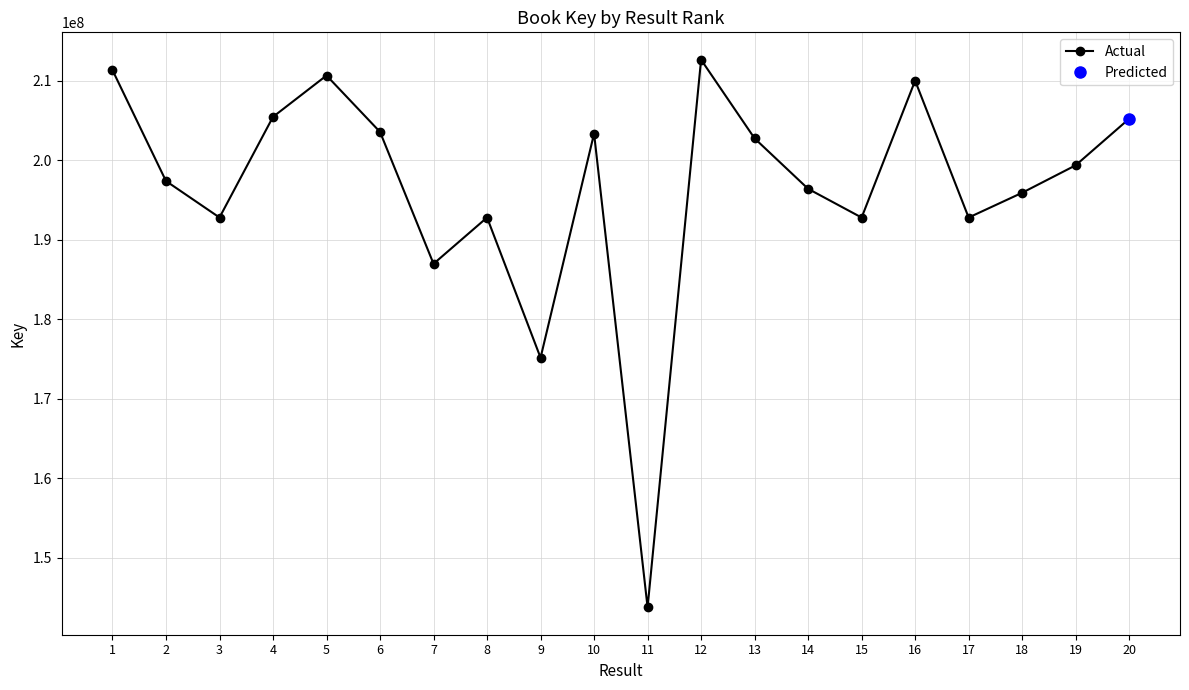

Which label corresponds to the smallest value in the chart?

11